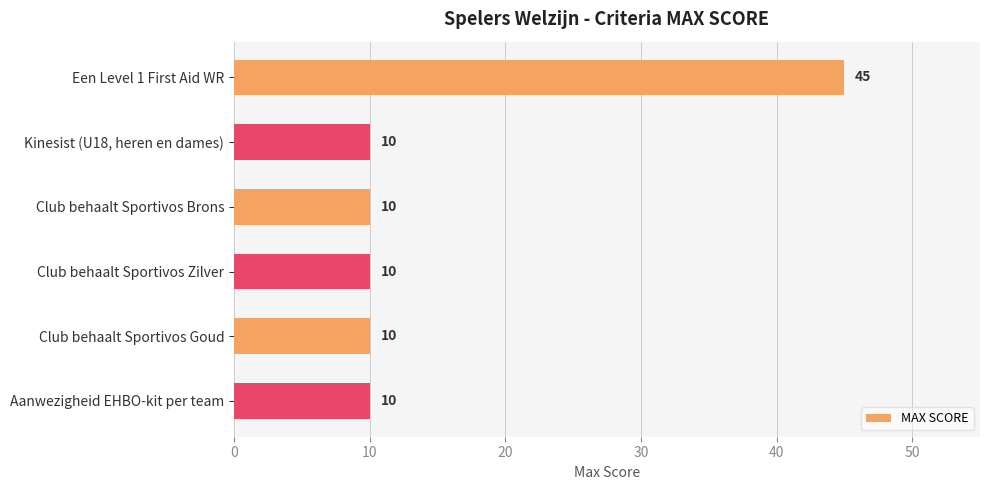

Reading top to bottom, extract all data points from this chart.

Een Level 1 First Aid WR=45	Kinesist (U18, heren en dames)=10	Club behaalt Sportivos Brons=10	Club behaalt Sportivos Zilver=10	Club behaalt Sportivos Goud=10	Aanwezigheid EHBO-kit per team=10